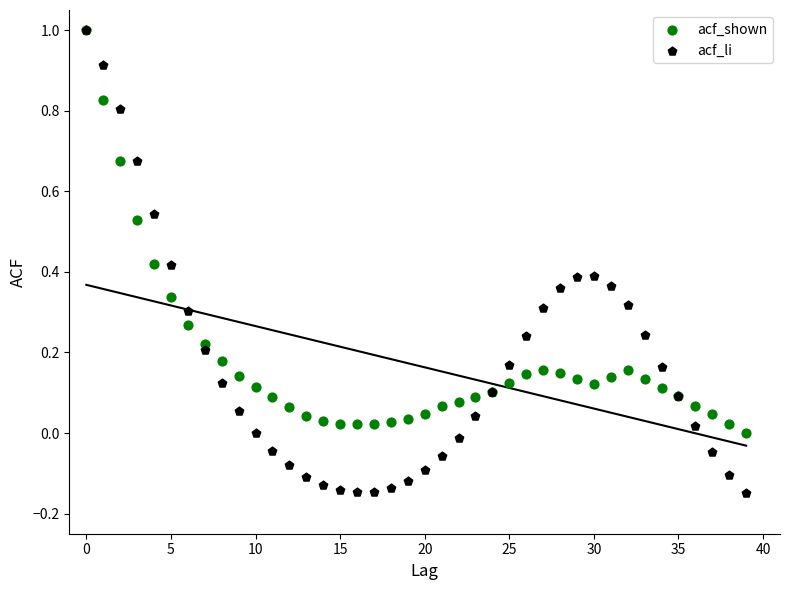

Which series has the largest Y range (max minus min)?

acf_li